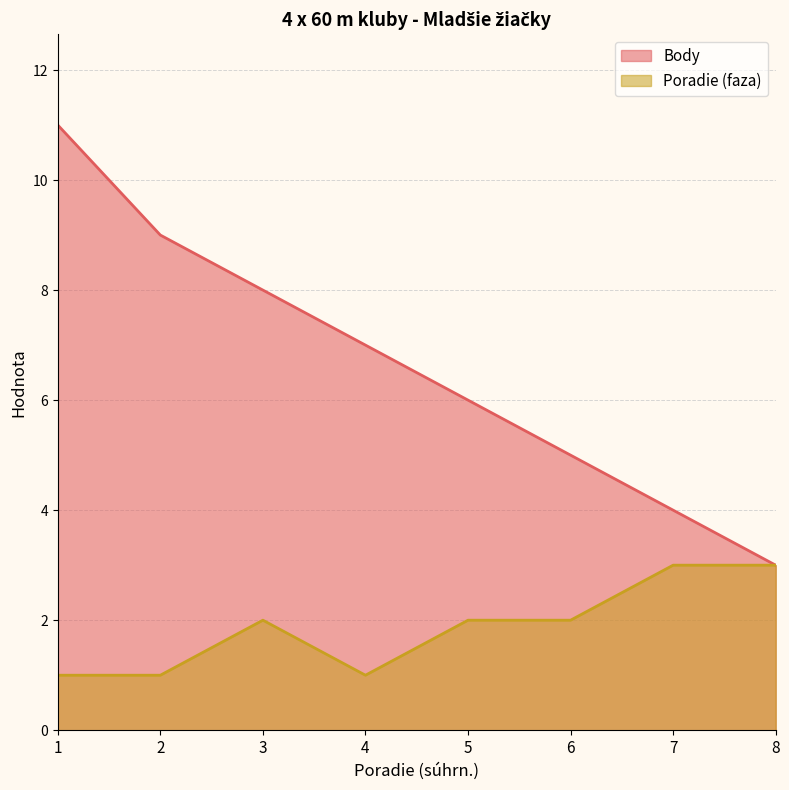

True or false: Poradie (faza) has a value of 2 at 6.

True